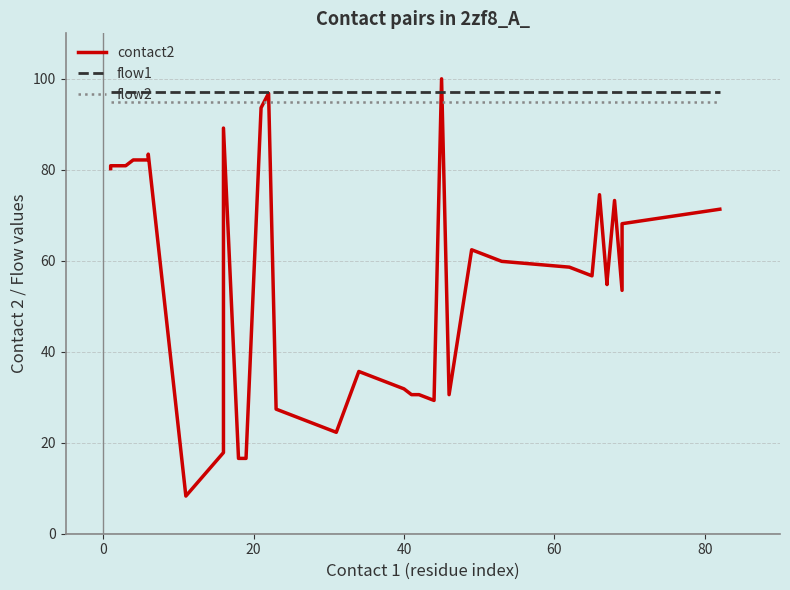

The value of flow2 at 32 is 39.9. True or false?

False